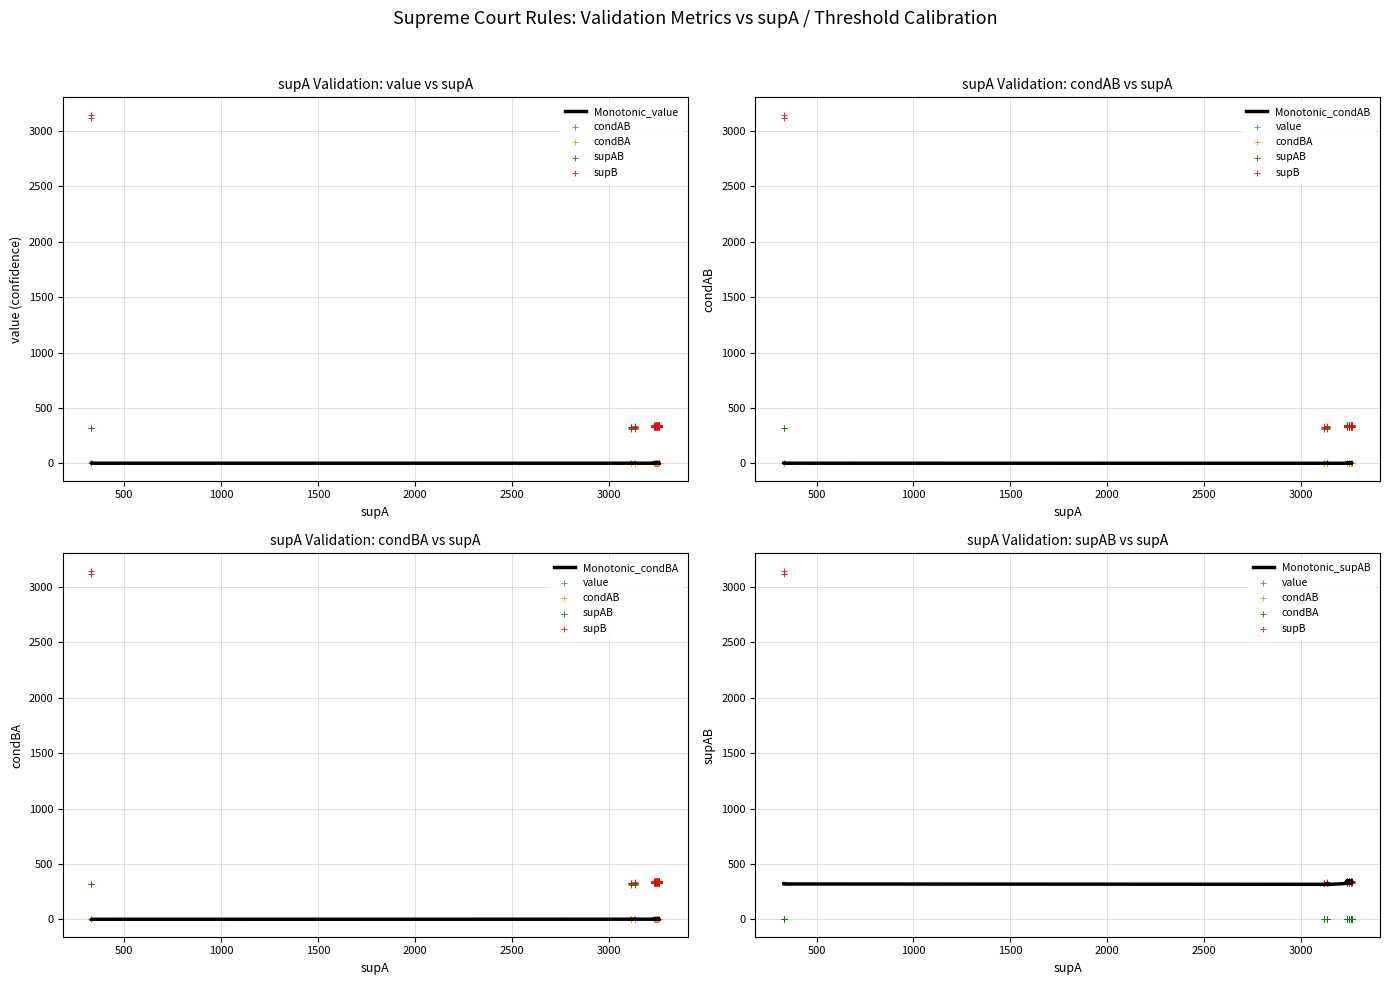

Is the value of condBA at 10 greater than the value of supAB at 10?

No